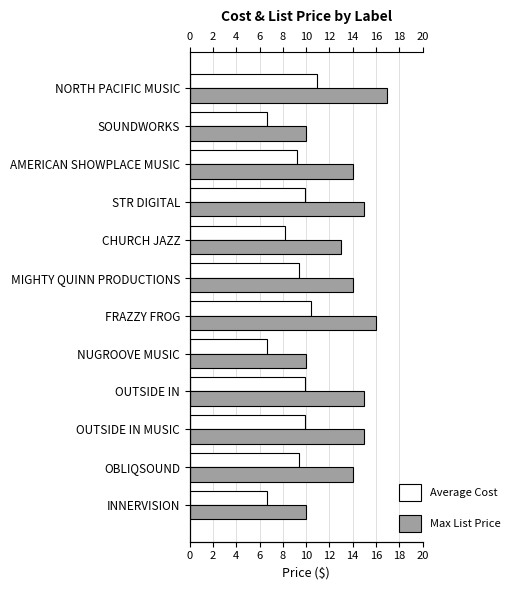

The value of Average Cost at NUGROOVE MUSIC is 2.6. True or false?

False